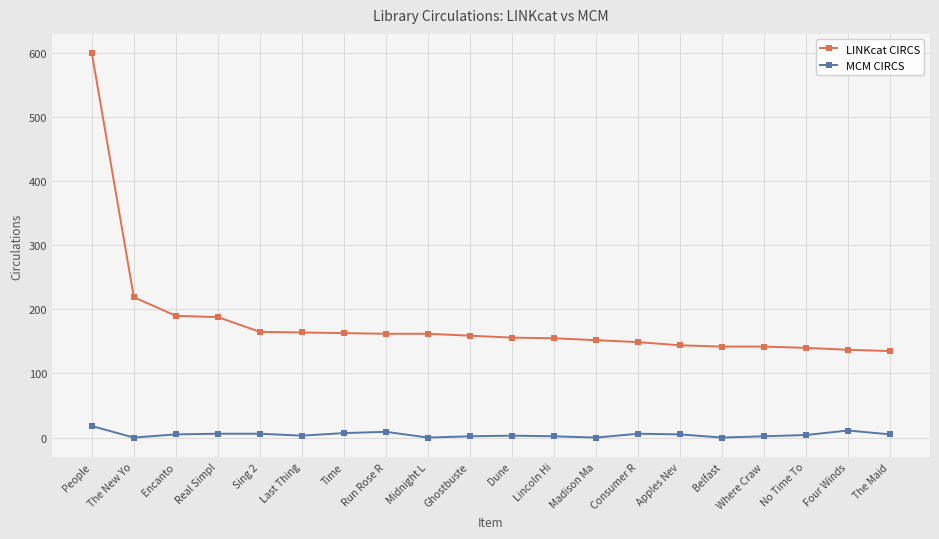

What is the sum of the LINKcat CIRCS values at Lincoln Hi and Midnight L?

317